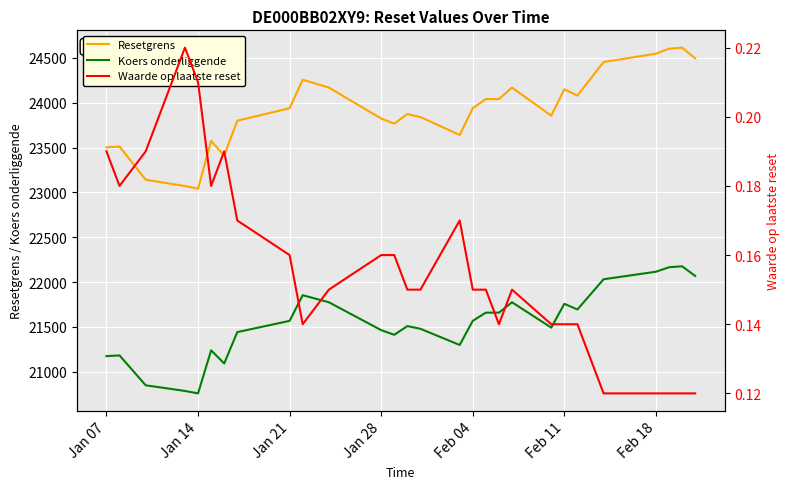

The value of Koers onderliggende at Feb 11 is 31798.2. True or false?

False